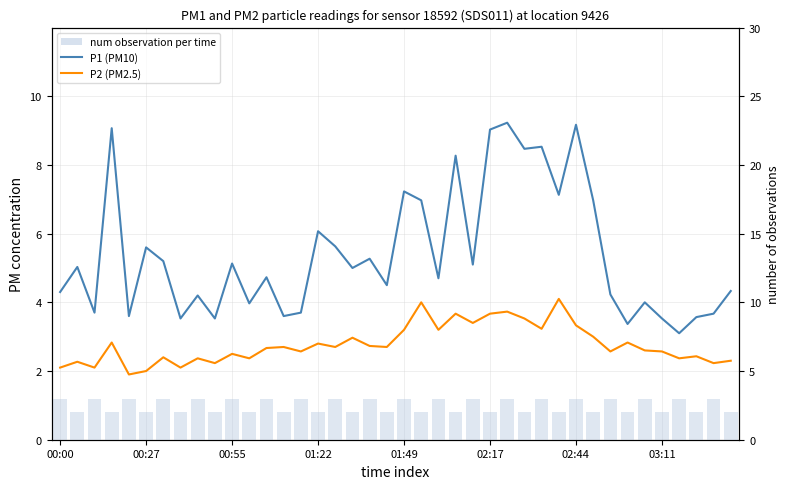

True or false: P2 (PM2.5) has a value of 6.3 at 29.

False